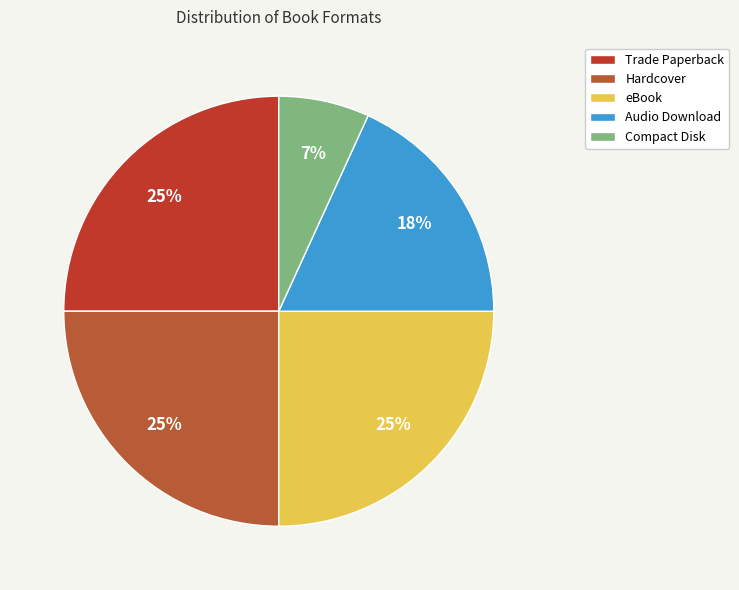

What is the largest slice in the pie chart?

Trade Paperback